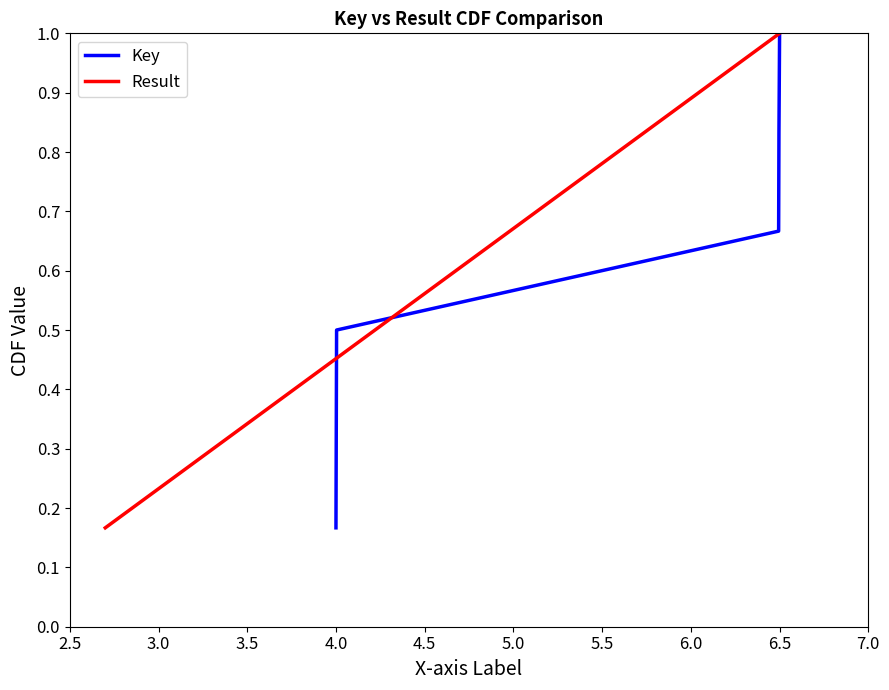

What is the difference between the second highest and second lowest values in the Result series?

0.5